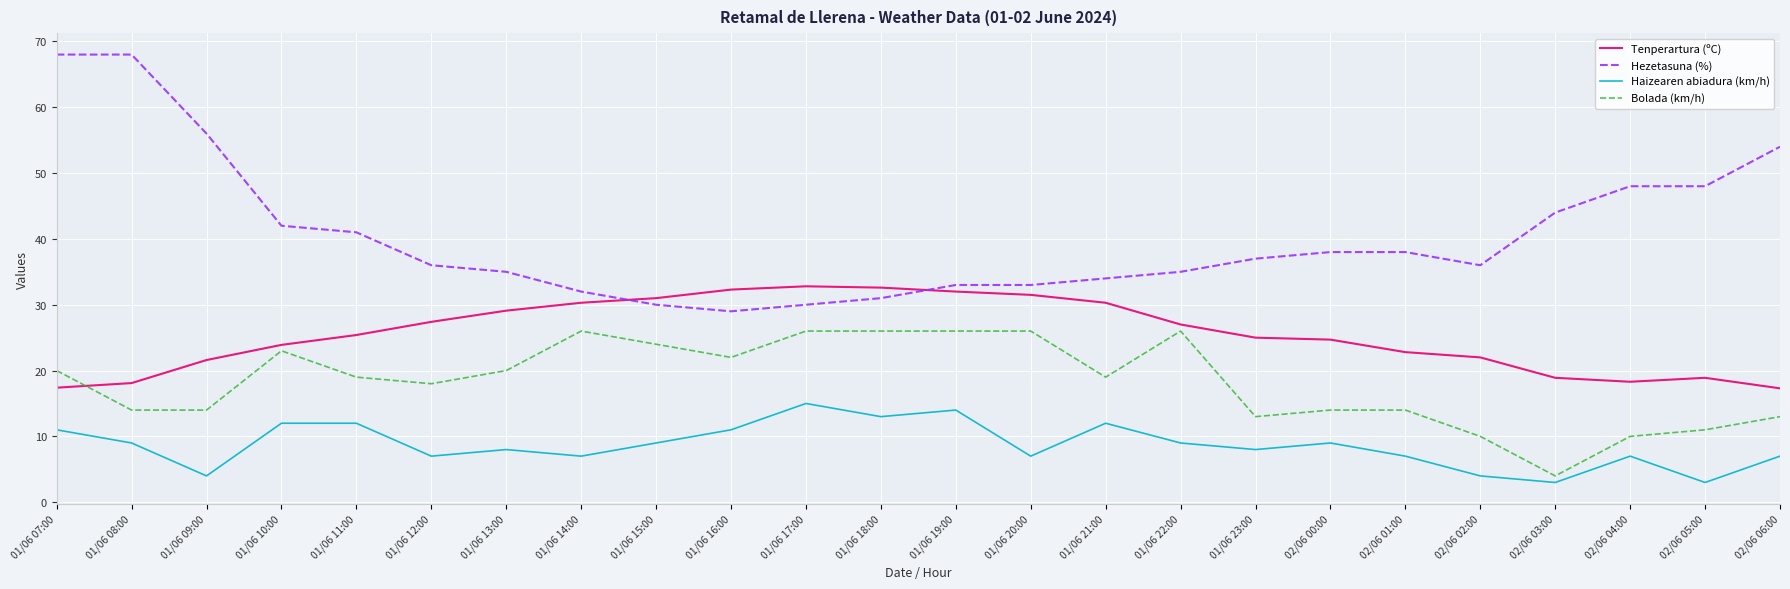

Is the value of Tenperartura (ºC) at 01/06 07:00 greater than the value of Haizearen abiadura (km/h) at 02/06 05:00?

Yes